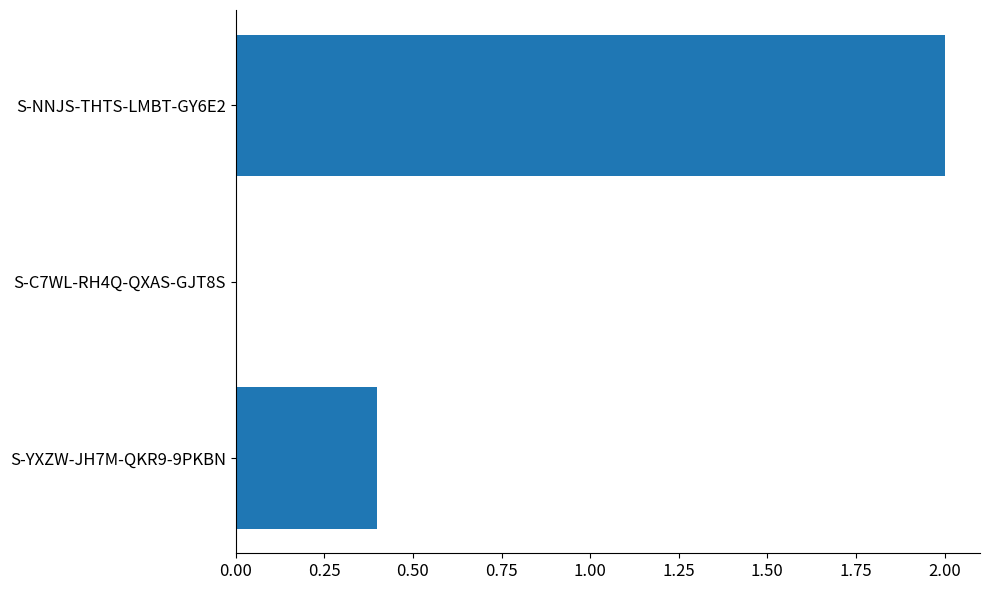

What is the greatest value displayed?

2.0